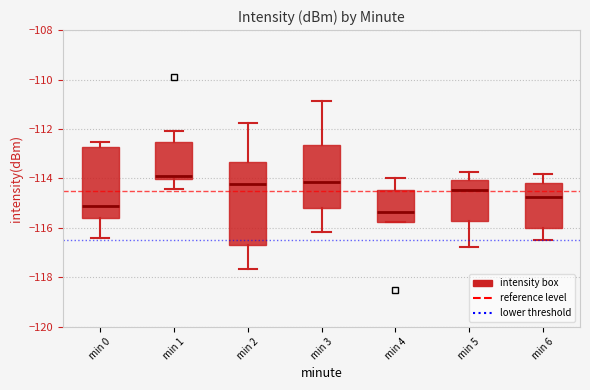

Which box has the highest median line?

min 1